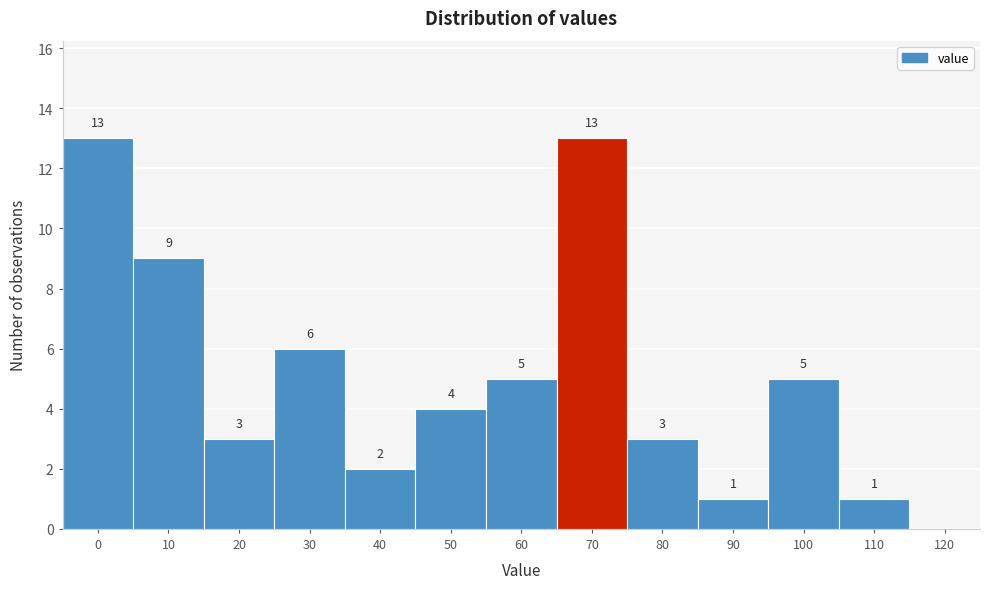

Reading right to left, list all the values displayed in this chart.

120=0	110=1	100=5	90=1	80=3	70=13	60=5	50=4	40=2	30=6	20=3	10=9	0=13